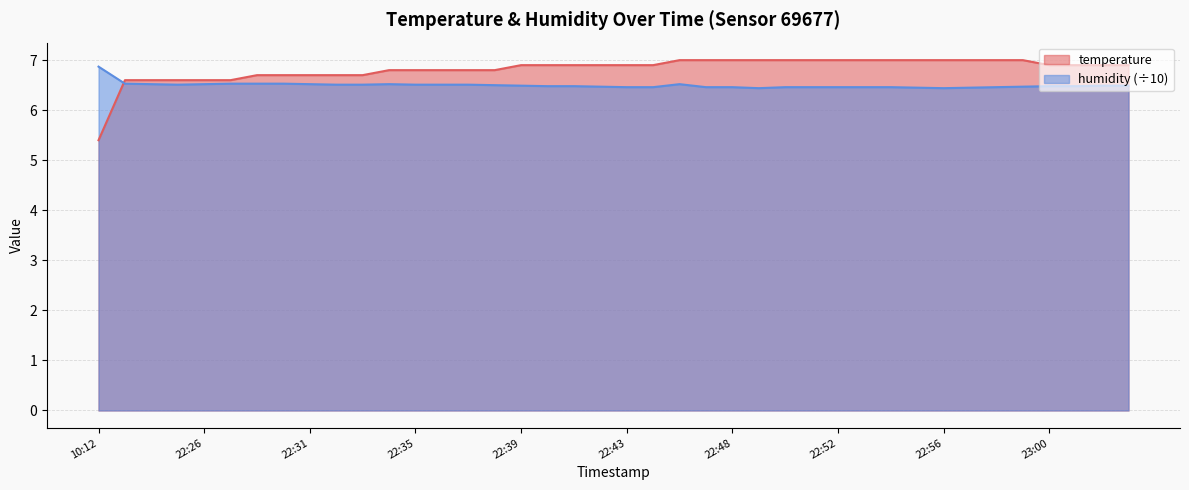

How many times do temperature and humidity cross each other?

1